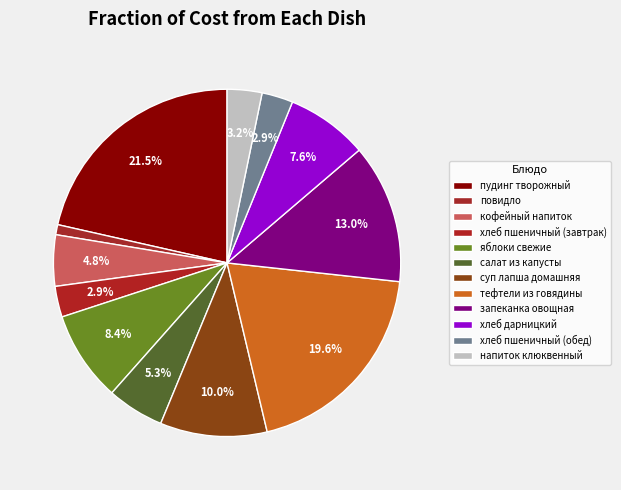

How many segments does this pie chart have?

12